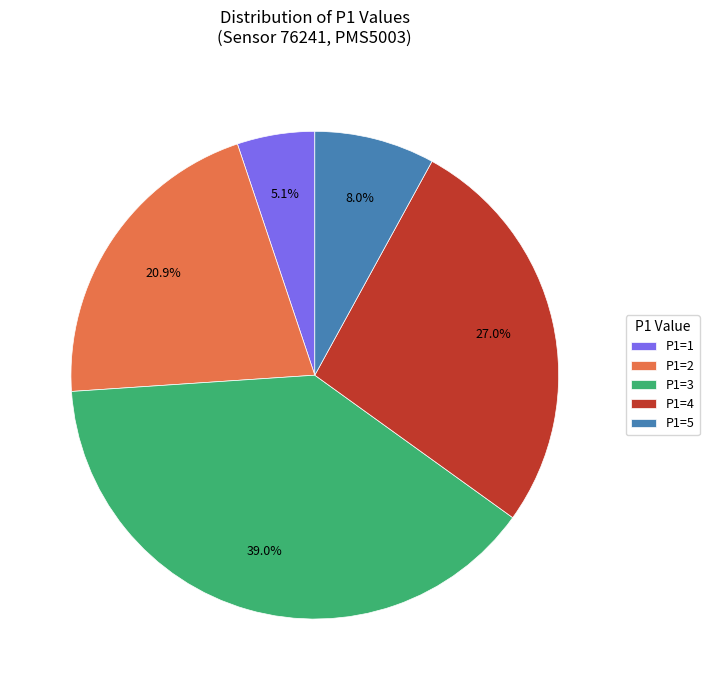

Rank the categories by value from lowest to highest.

P1=1, P1=5, P1=2, P1=4, P1=3